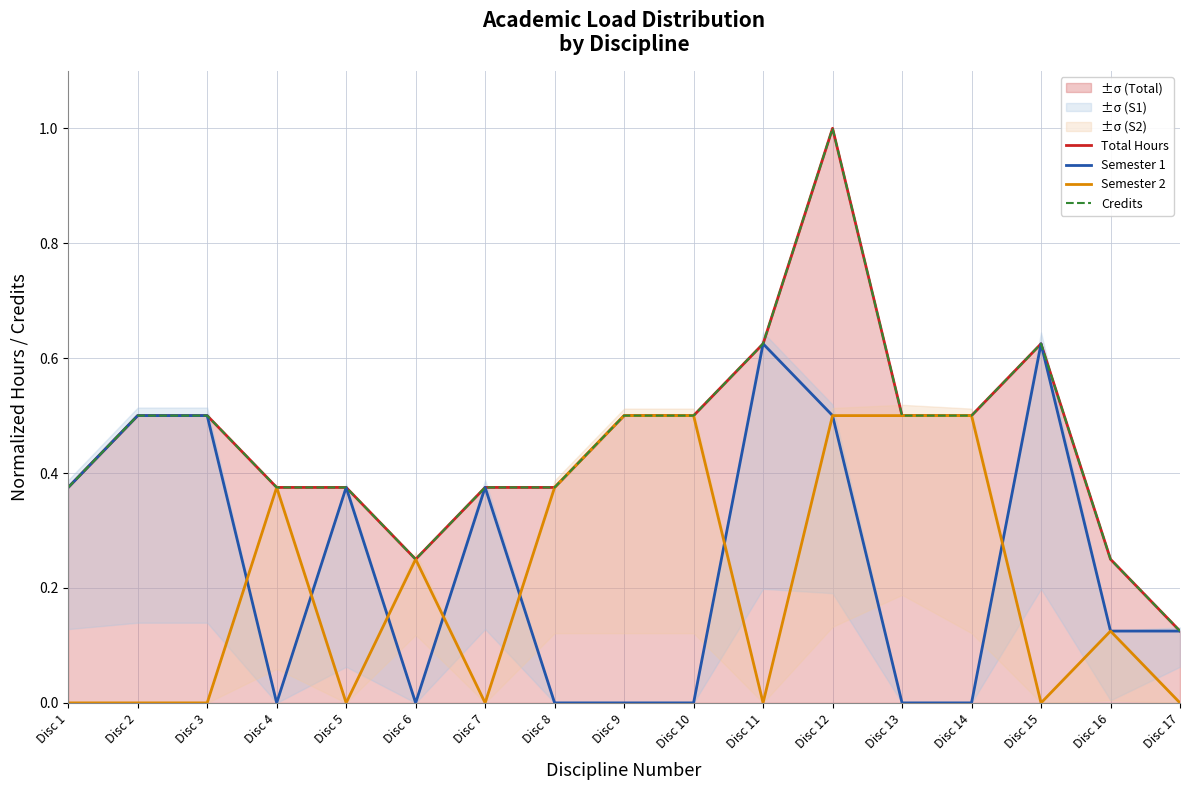

What is the difference between the highest and lowest values at Disc 6?

0.2